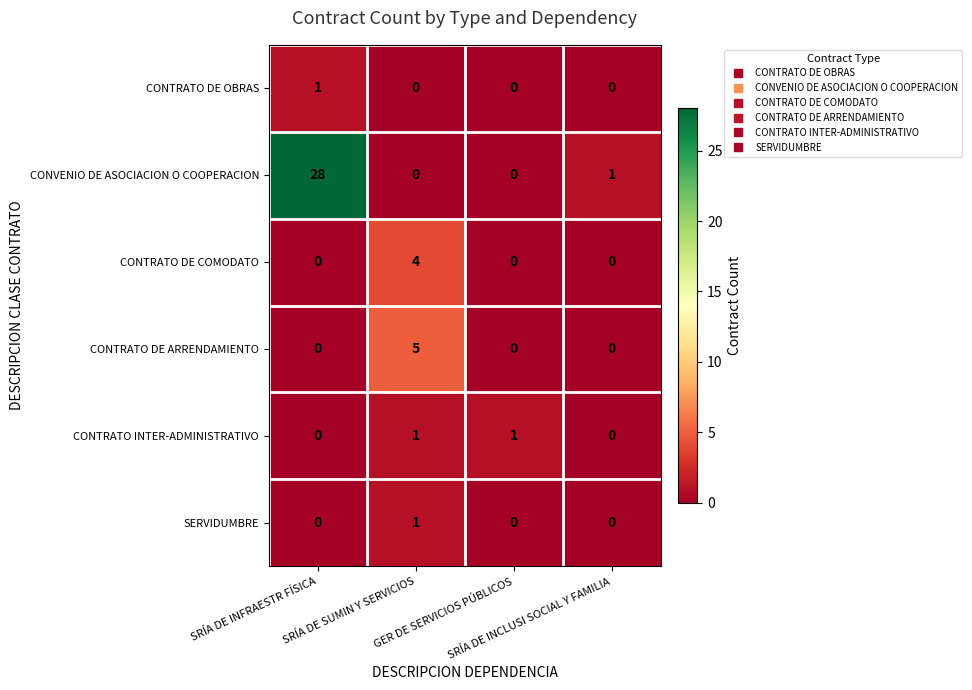

What is the average value of the CONVENIO DE ASOCIACION O COOPERACION series?

7